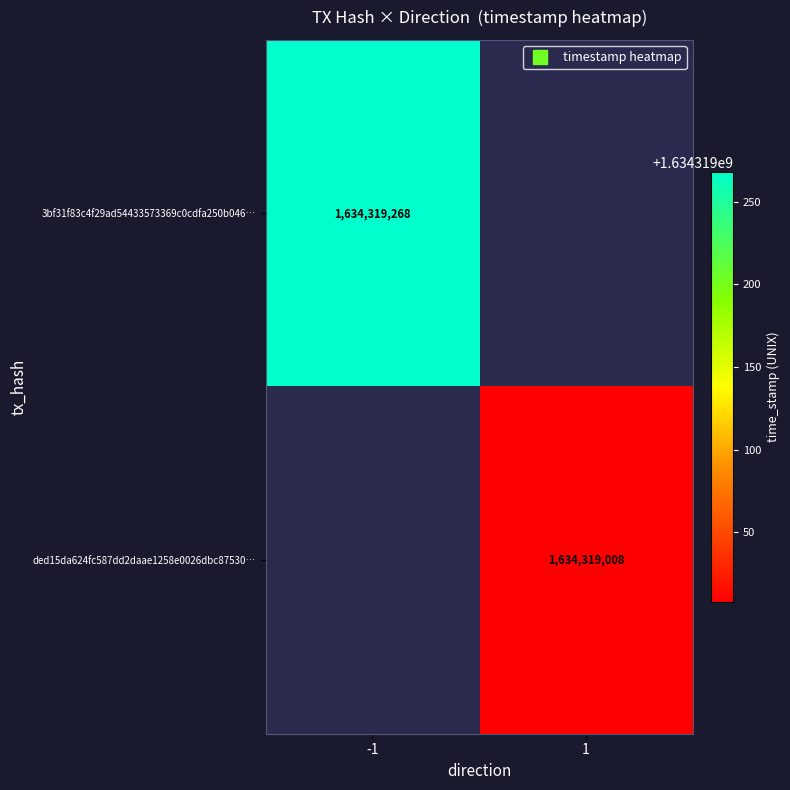

Reading left to right, what are all the values shown in this chart?

3bf31f83c4f29ad54433573369c0cdfa250b046: -1	1634319268
ded15da624fc587dd2daae1258e0026dbc87530: 1	1634319008